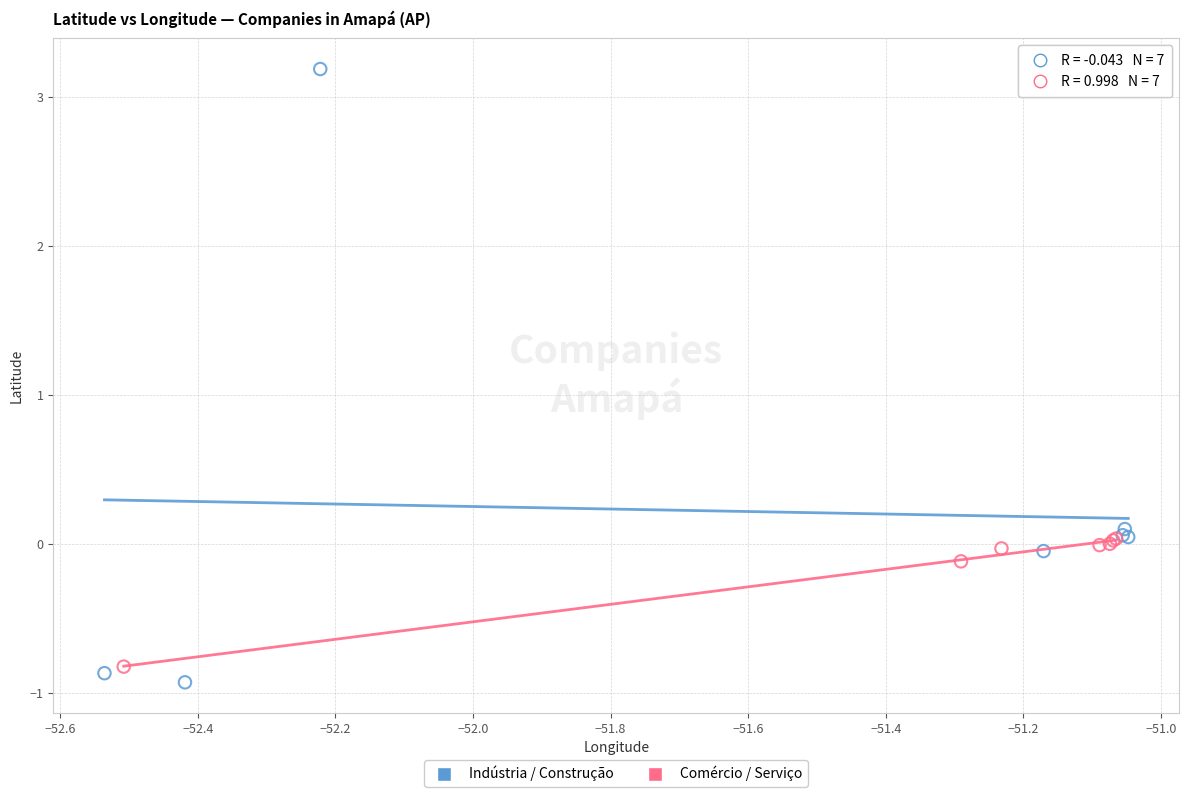

Which series reaches the minimum Y coordinate?

Indústria / Construção